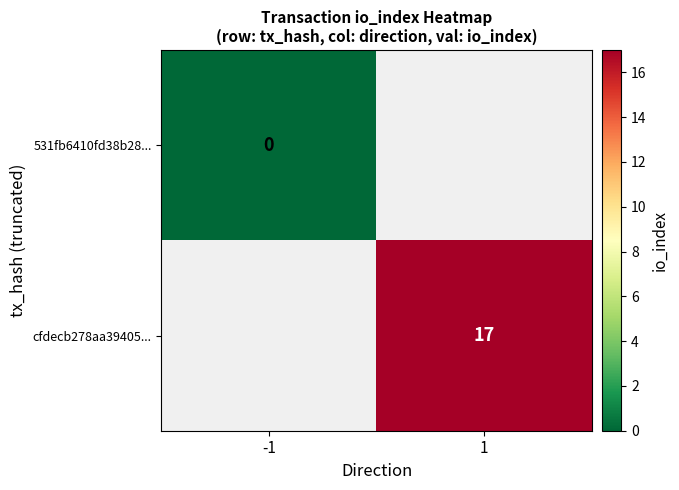

The value of cfdecb278aa39405... at 1 is 9.2. True or false?

False